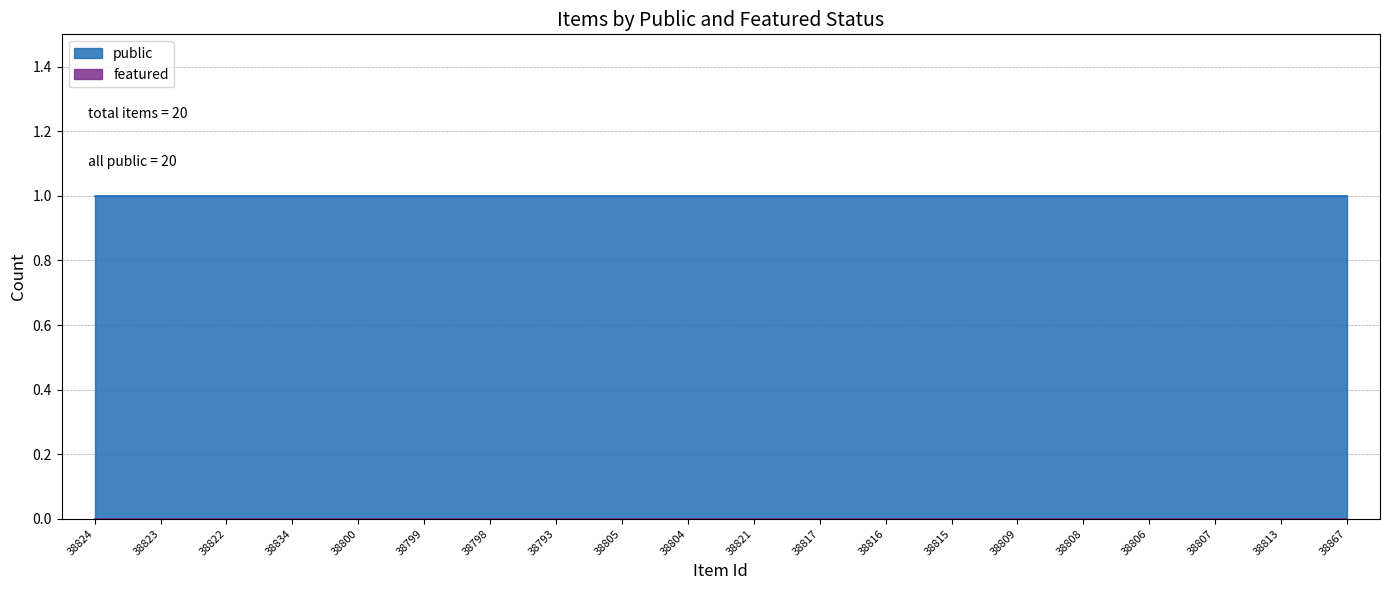

Rank the series by their average value, from highest to lowest.

public, featured